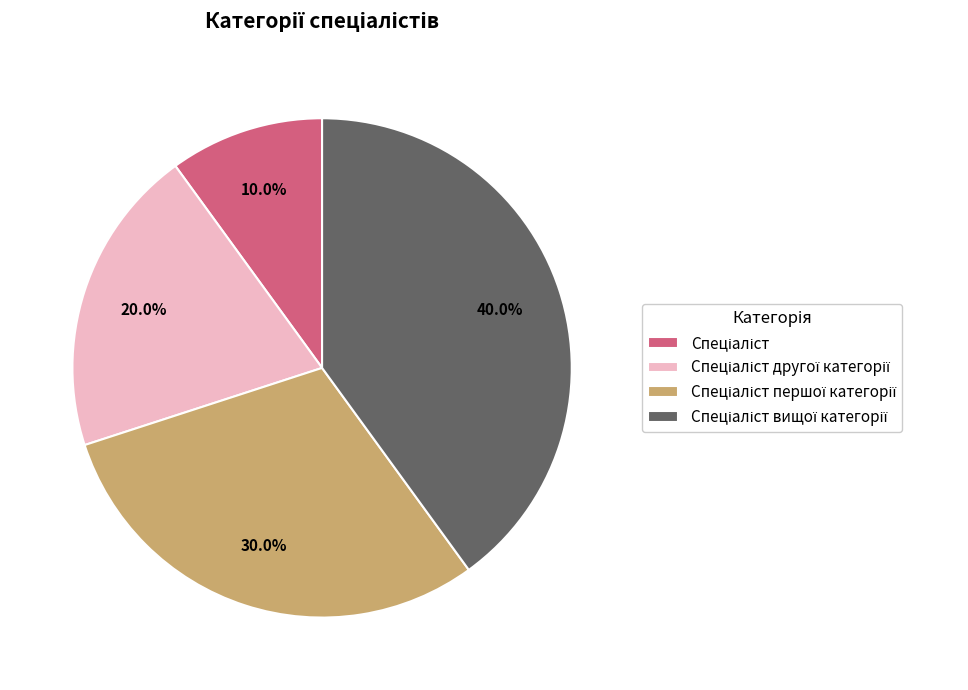

Is there any slice that represents more than half of the pie?

No